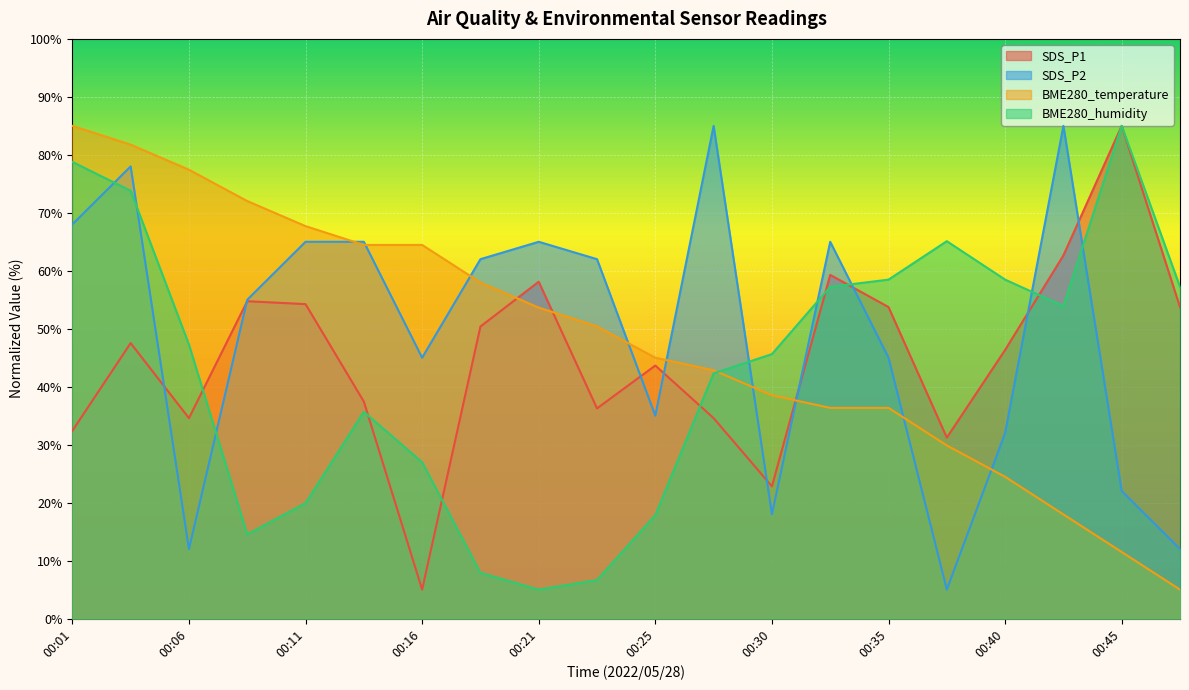

Between which two adjacent categories do SDS_P1 and BME280_temperature first intersect?

00:18 and 00:21